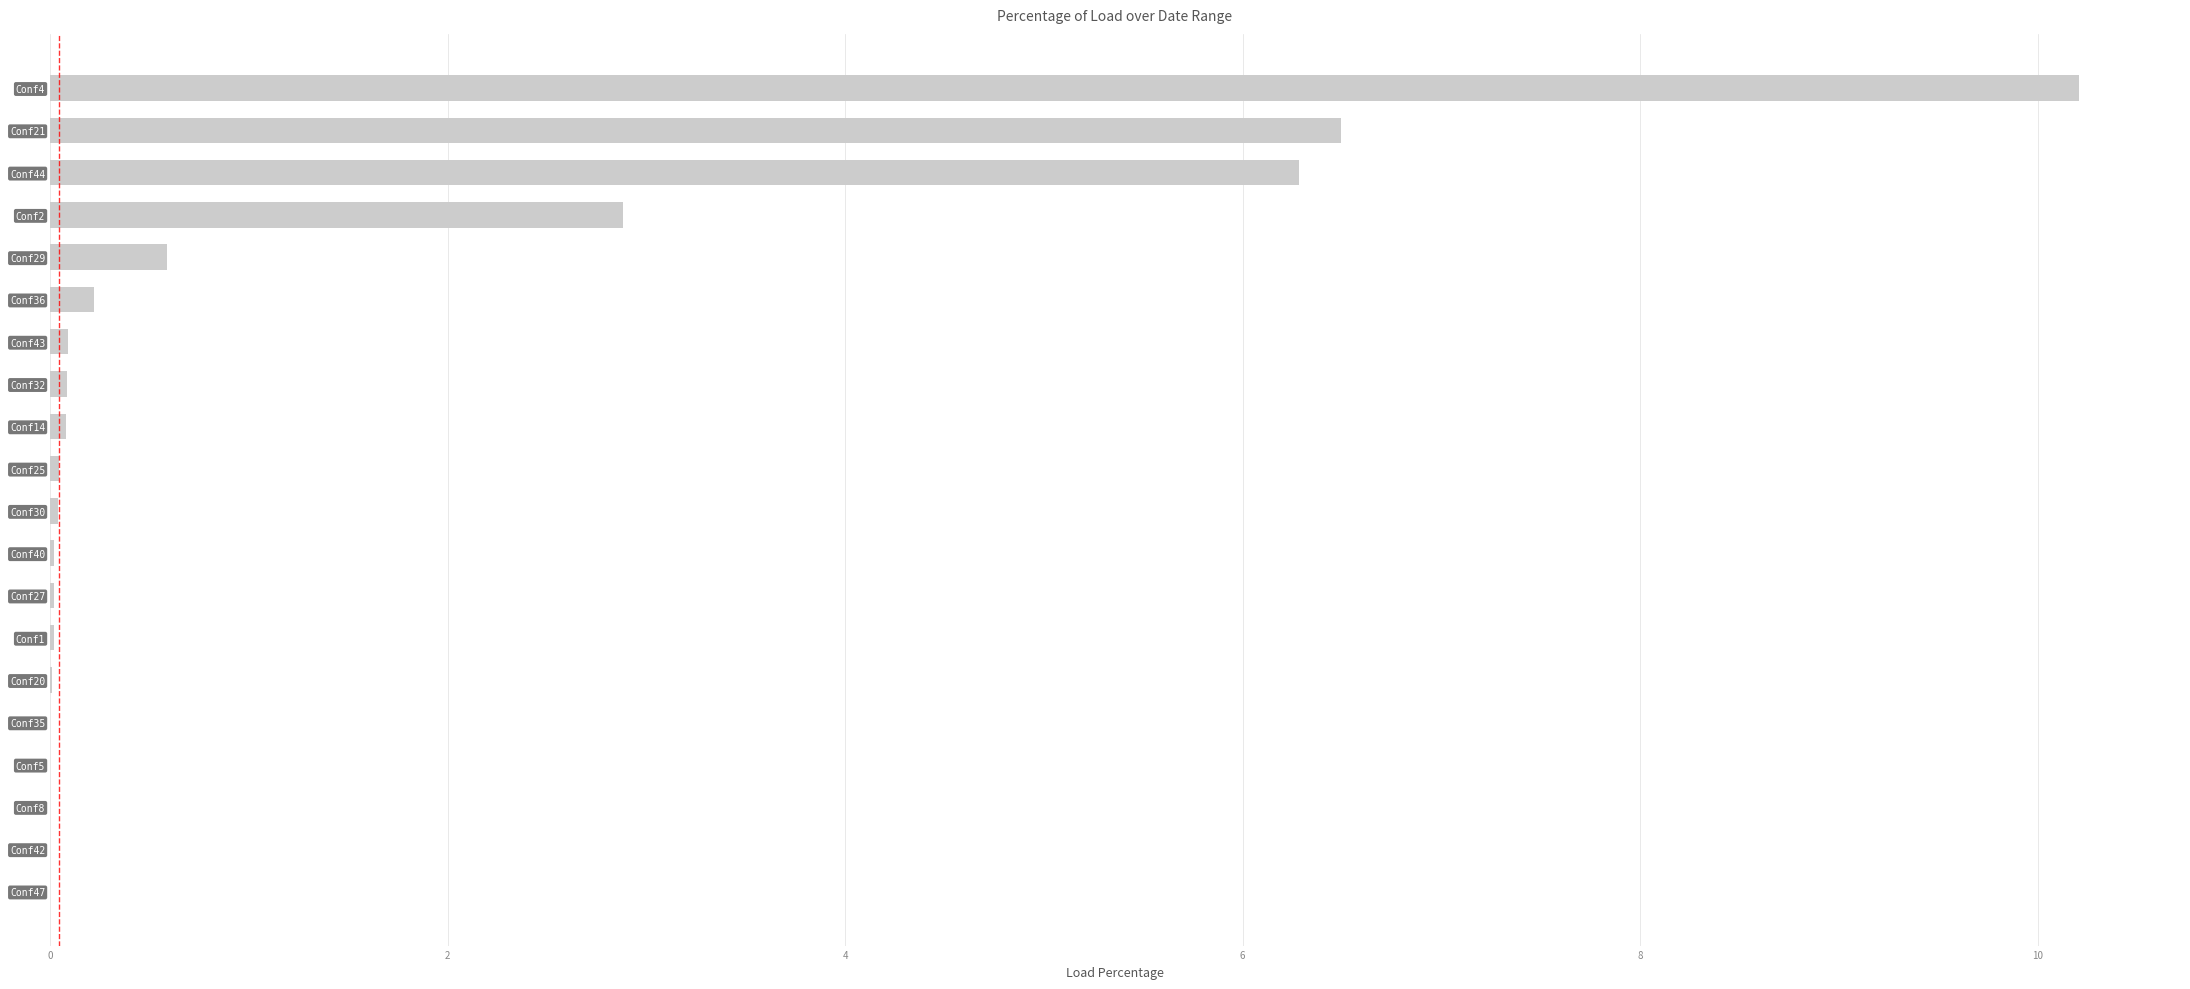

What is the change in value from Conf4 to Conf29?

-9.6